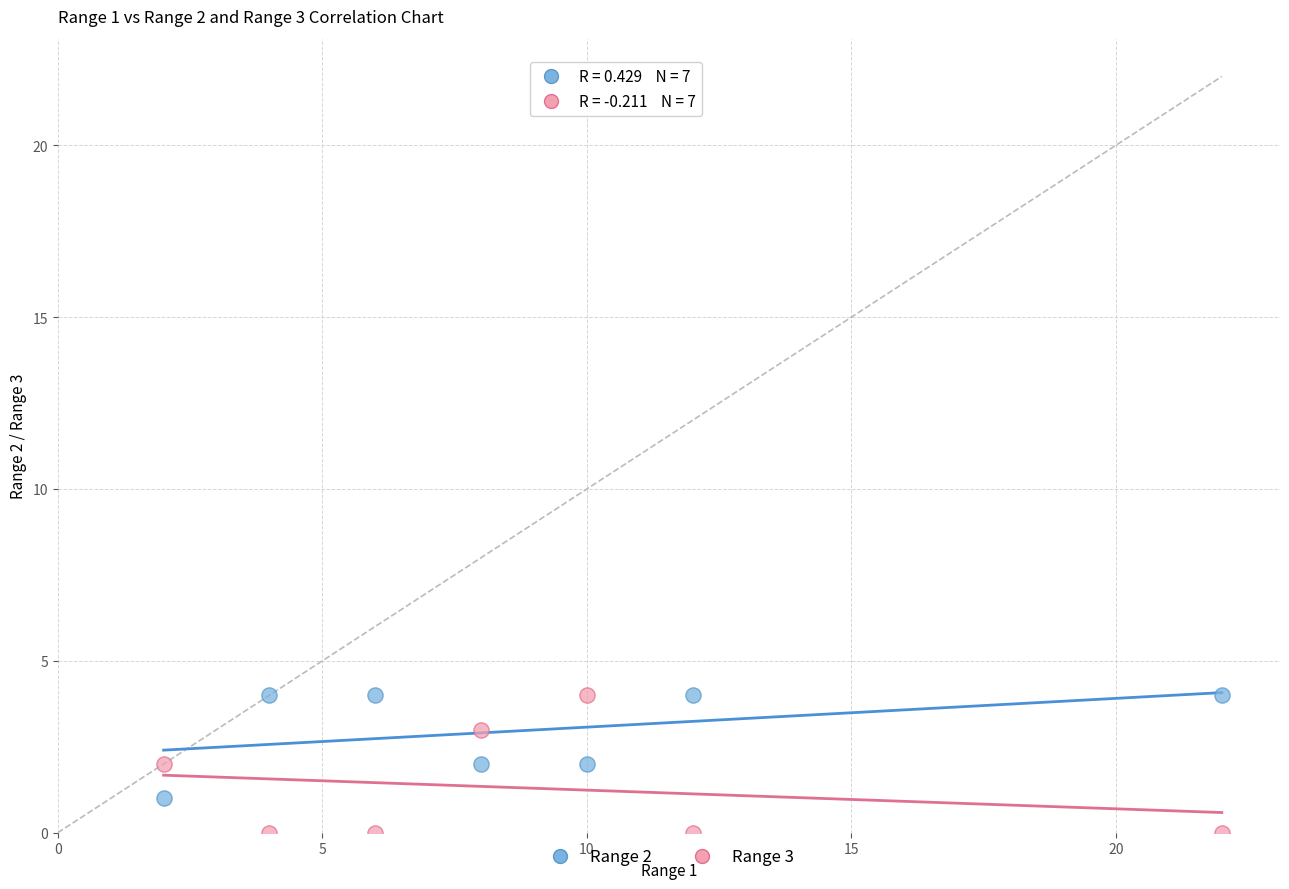

Across all data points, what is the range of Y values (max minus min)?

4